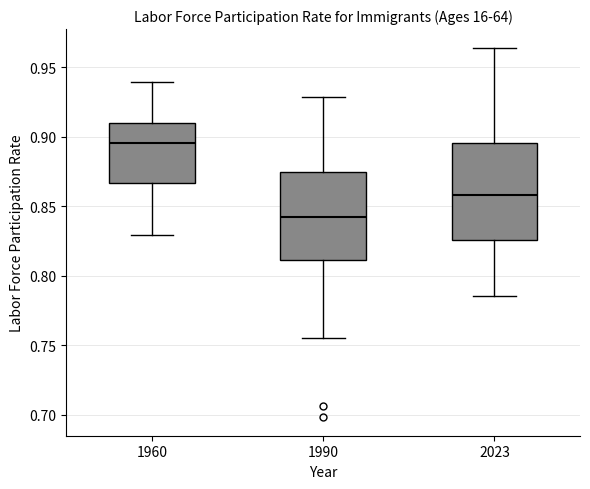

Where does the median line of the box at x = 2023 sit on the y-axis? The values are not printed on the chart, so give them approximately, as read against the axis.

0.860